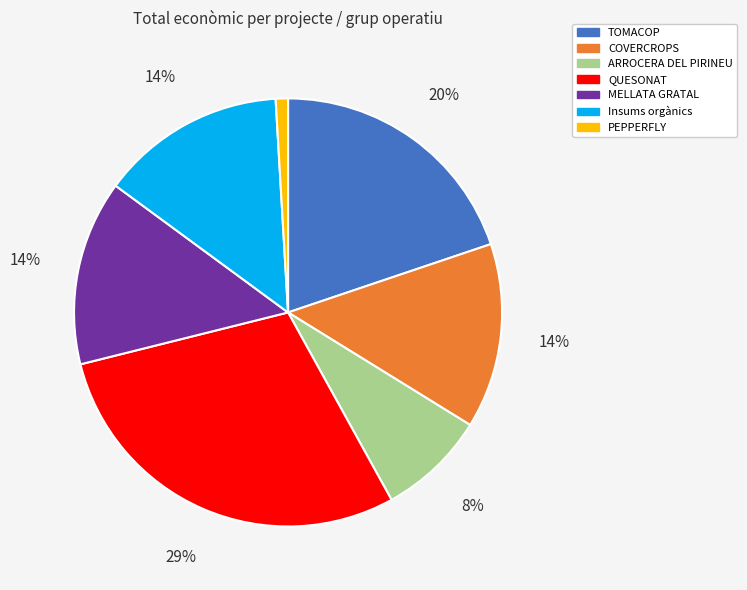

What is the largest slice in the pie chart?

QUESONAT